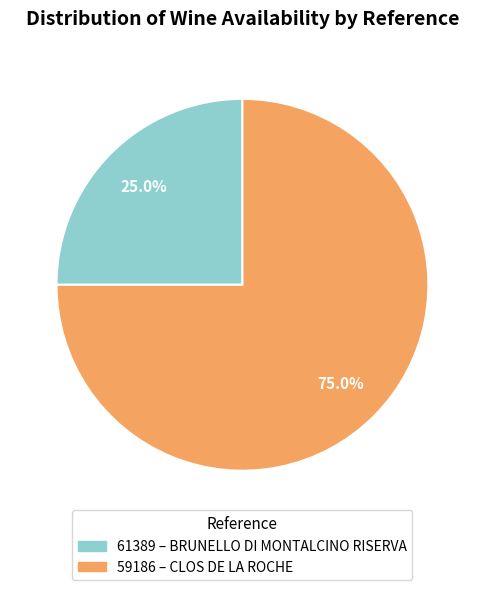

Between 61389 and 59186, which is larger?

59186